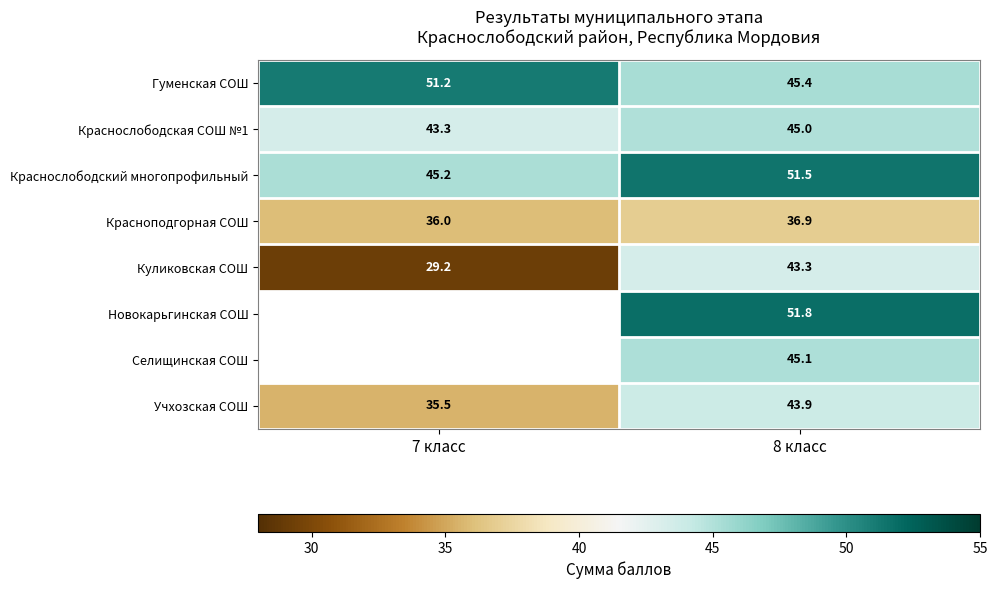

What is the difference between the highest and lowest values at 7 класс?

22.0